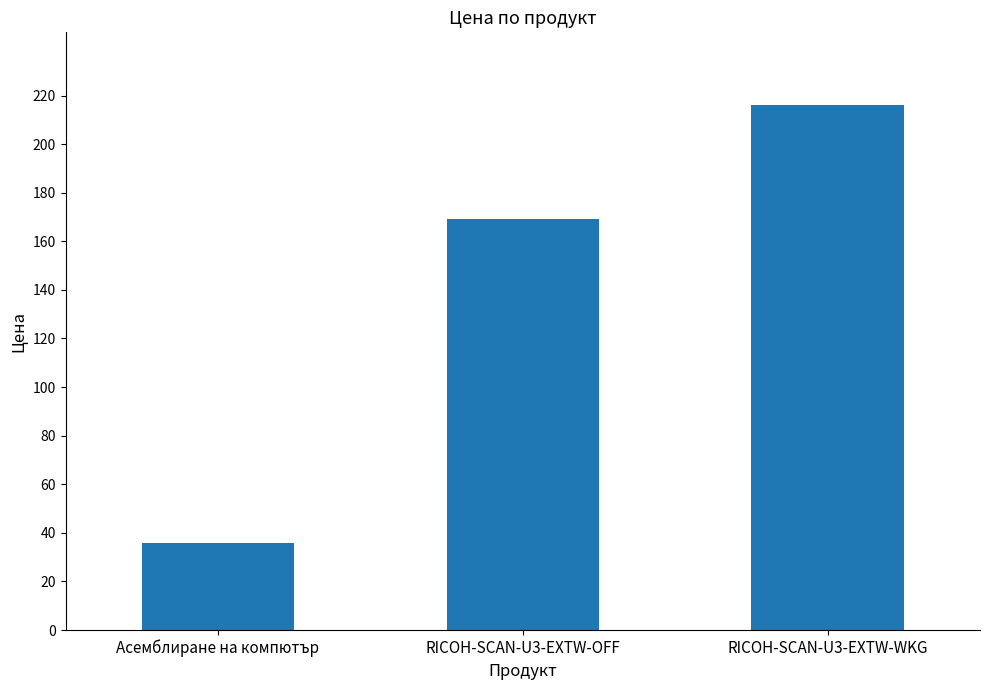

What is the change in value from Асемблиране на компютър to RICOH-SCAN-U3-EXTW-OFF?

+133.0